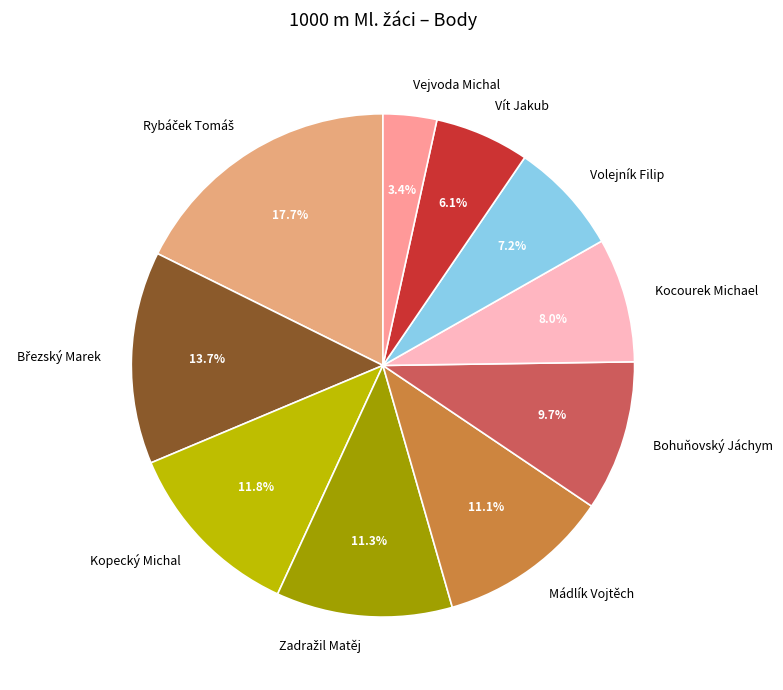

To the nearest percent, what is the difference between the largest and smallest slice percentages?

14%